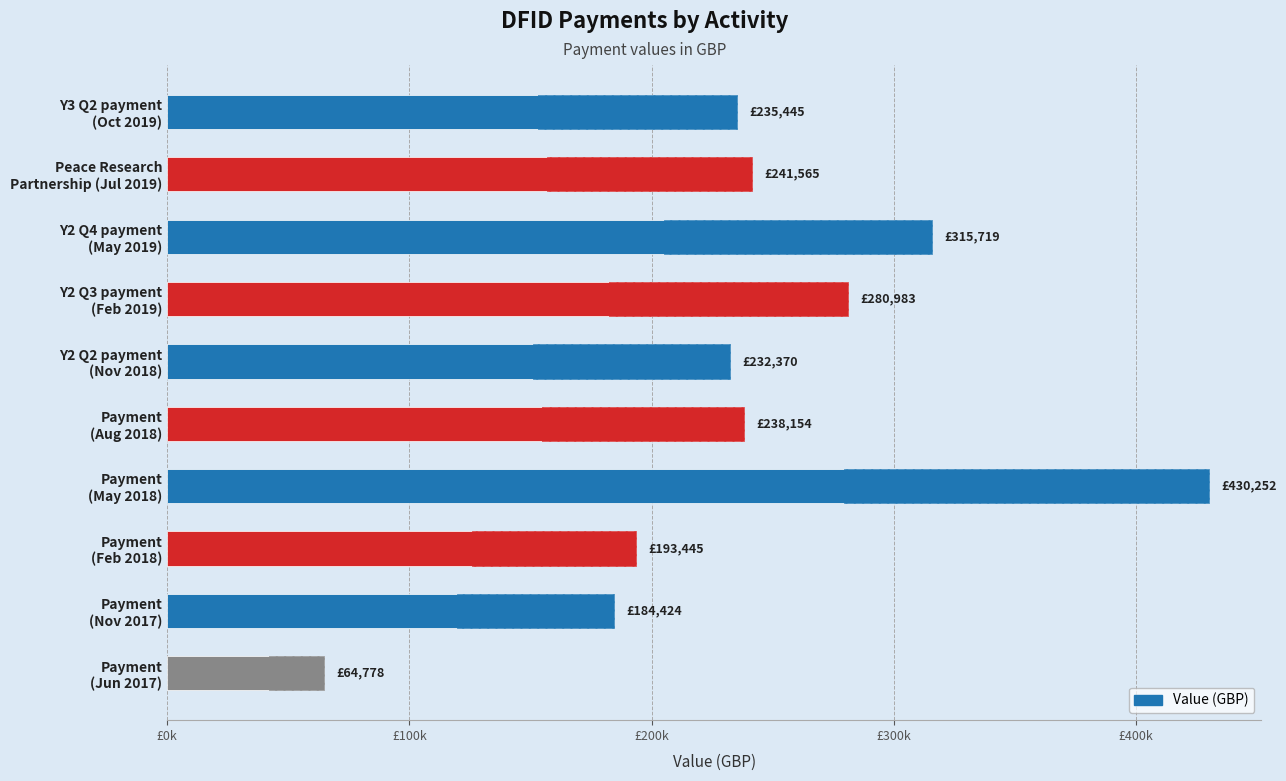

The value at Payment (Jun 2017) is 64778. True or false?

True